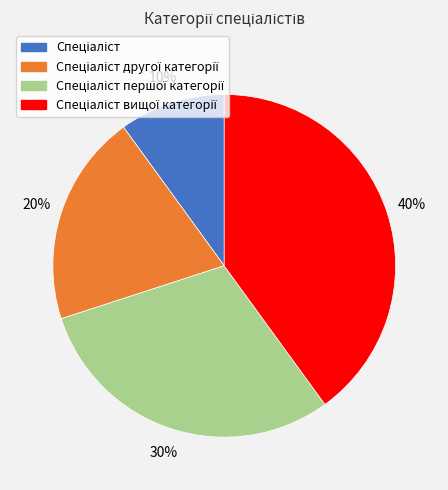

Is there a majority slice in this chart?

No